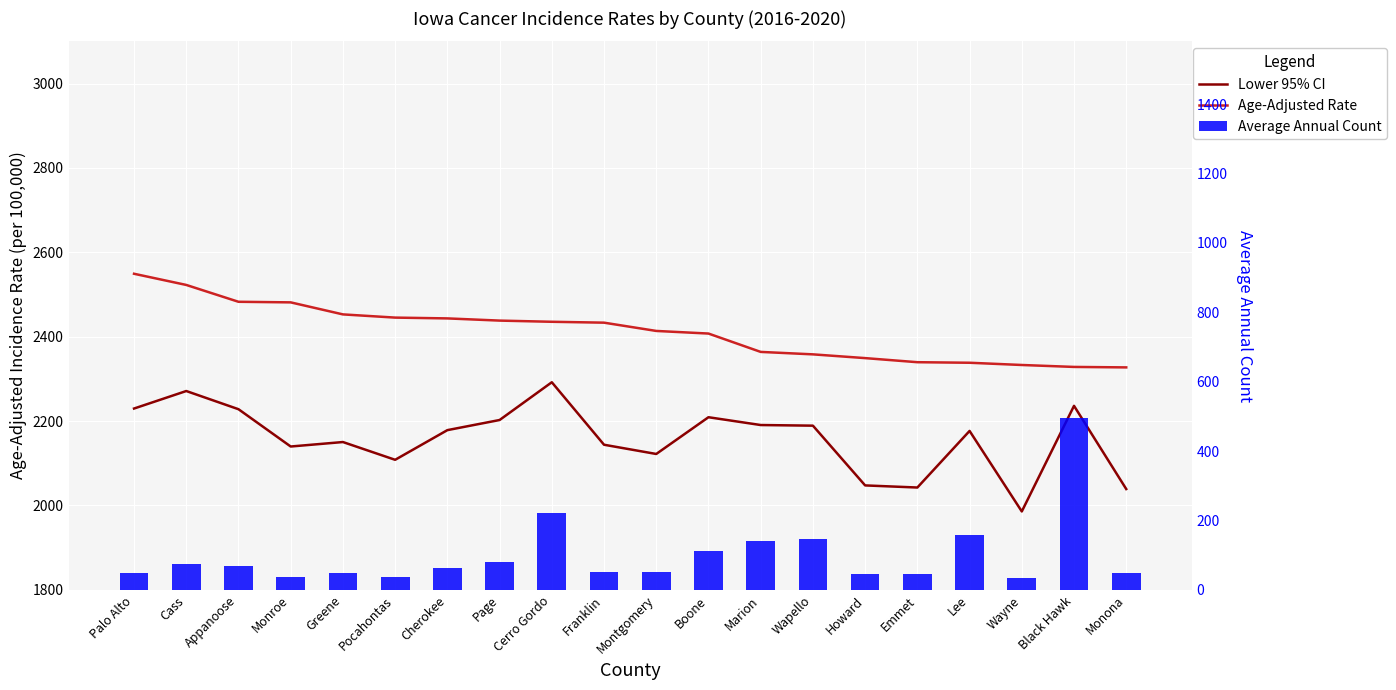

Which series has the largest range (max minus min)?

Average Annual Count